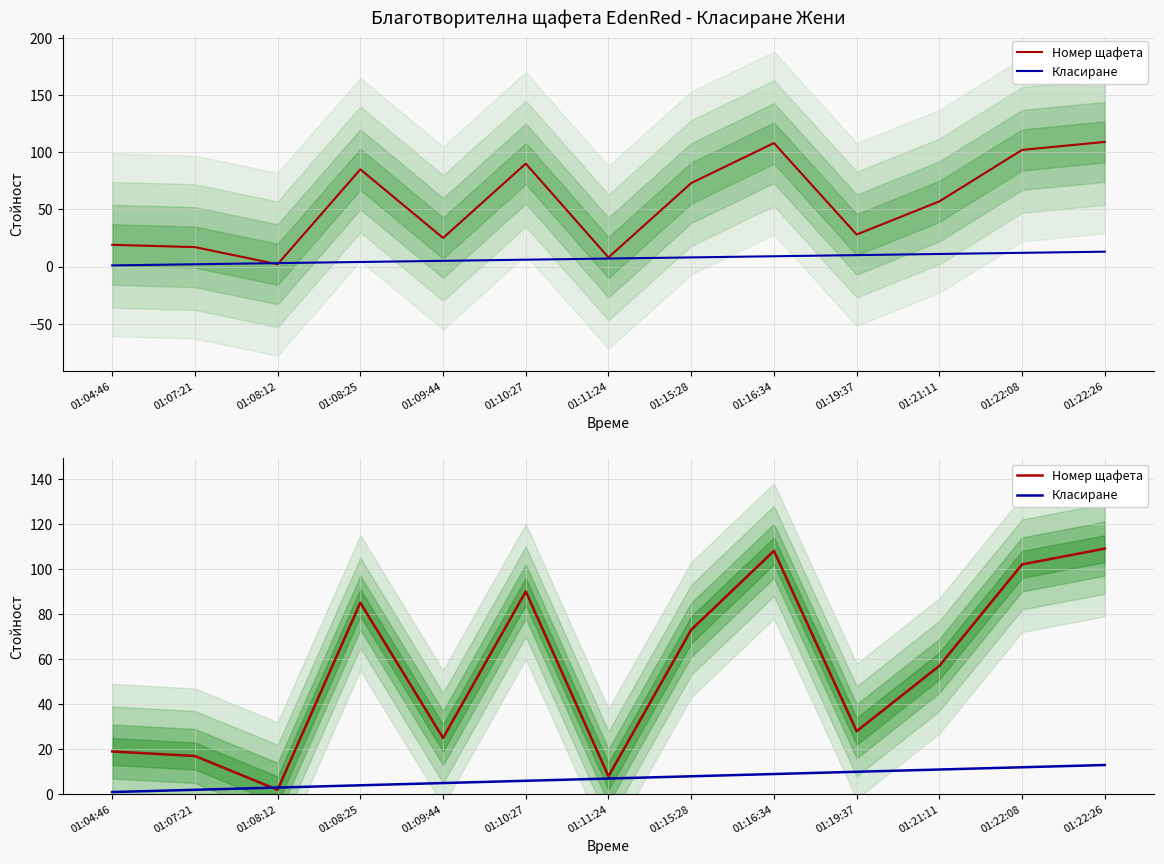

Rank the series by their average value, from lowest to highest.

Класиране, Номер щафета